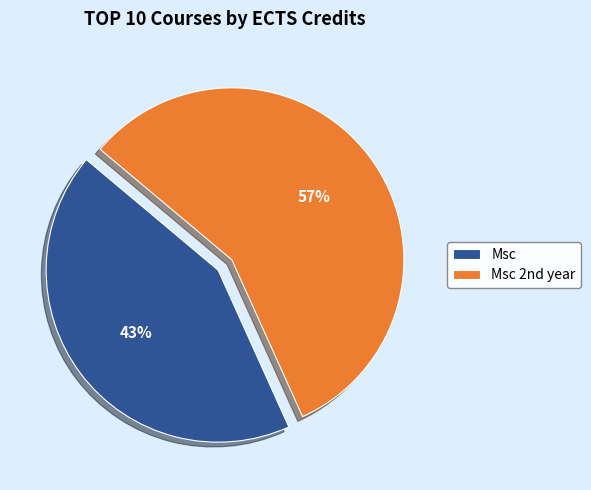

Is there a majority slice in this chart?

Yes